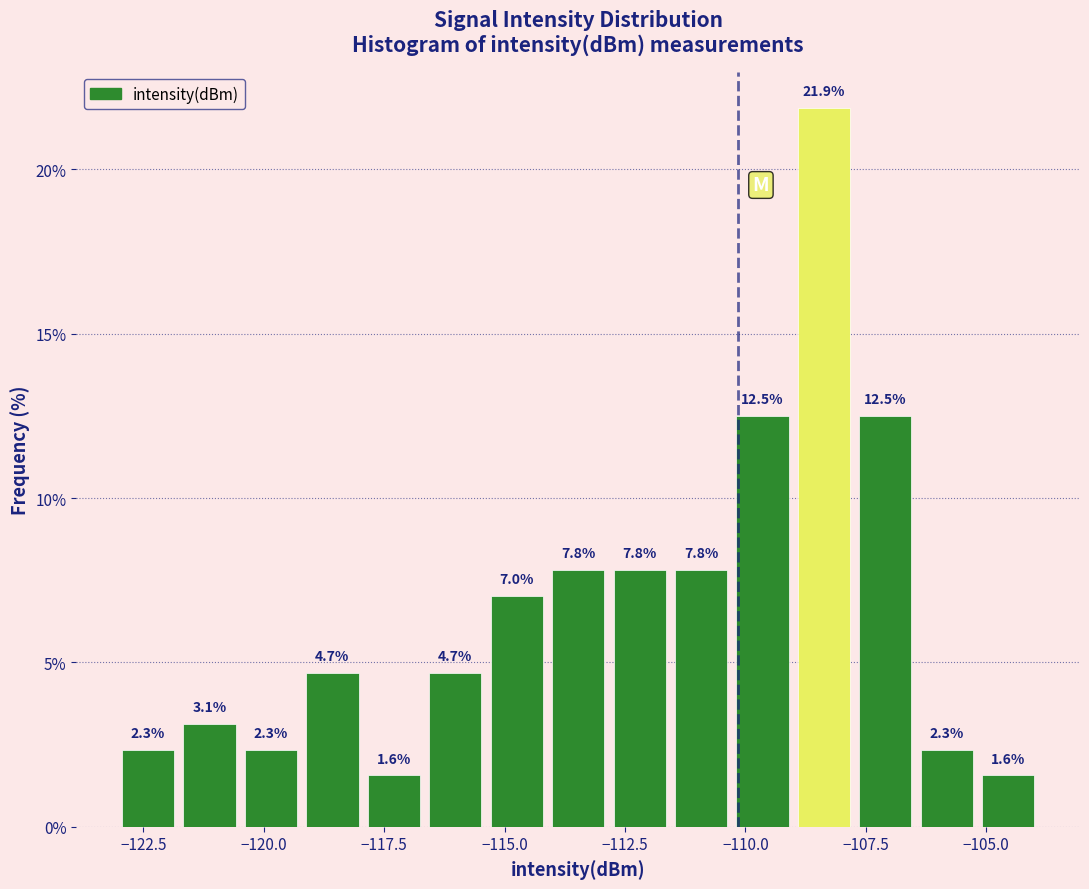

Around what value on the x-axis is the tallest bar? Give the approximate position of its centre, as read against the axis.

-108.5